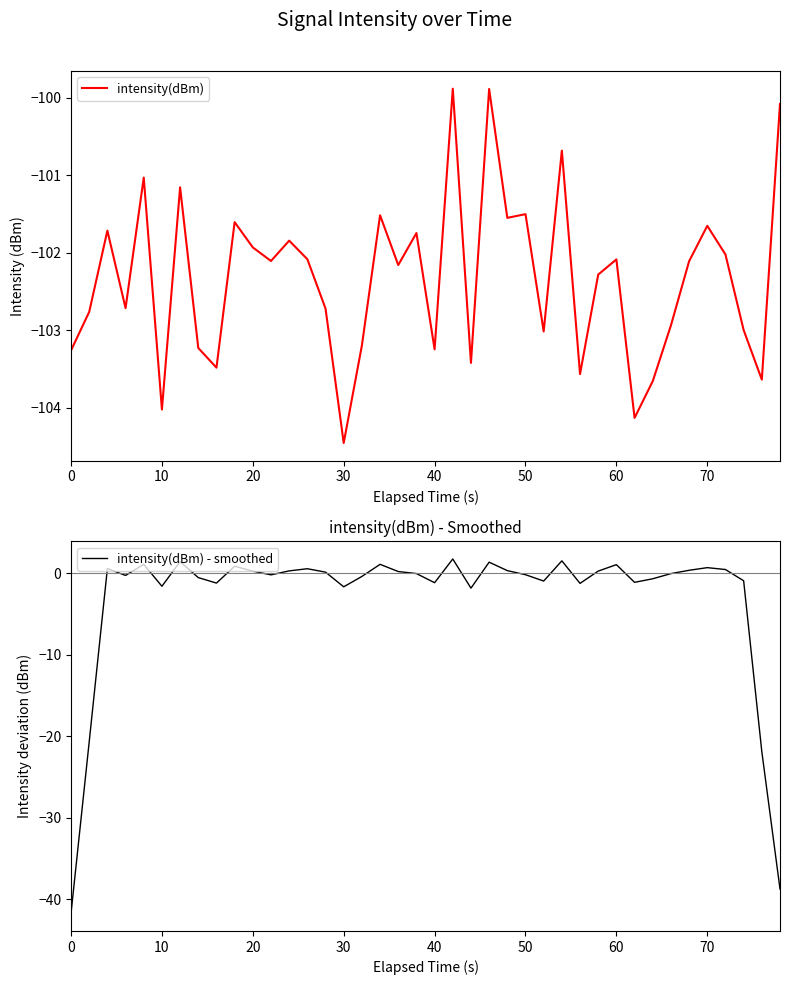

What is the difference between the maximum and second lowest values in the intensity(dBm) - smoothed series?

40.5